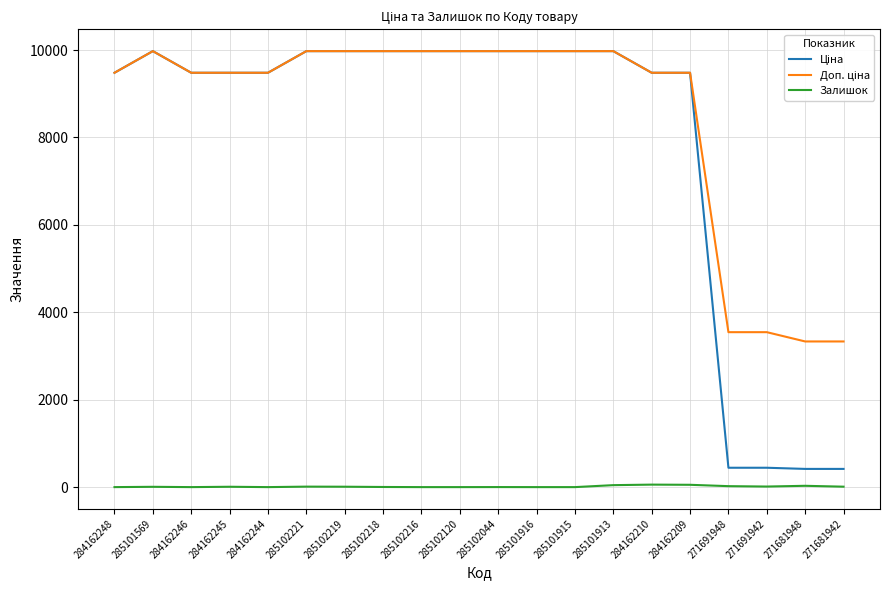

How many categories are shown in the chart?

20